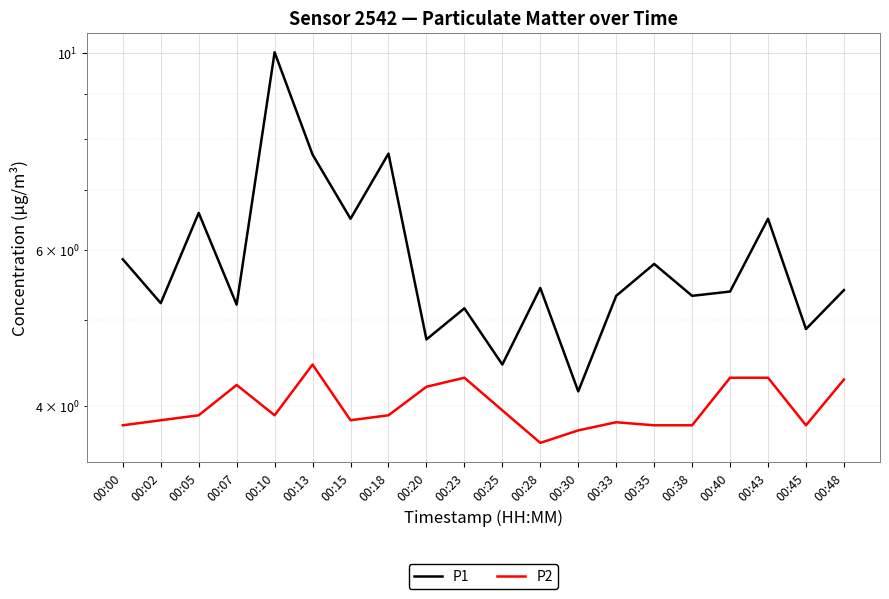

Reading left to right, transcribe all the data shown in this chart.

P1: 00:00=5.8	00:02=5.2	00:05=6.6	00:07=5.2	00:10=10.0	00:13=7.7	00:15=6.5	00:18=7.7	00:20=4.8	00:23=5.2	00:25=4.5	00:28=5.4	00:30=4.2	00:33=5.3	00:35=5.8	00:38=5.3	00:40=5.4	00:43=6.5	00:45=4.9	00:48=5.4
P2: 00:00=3.8	00:02=3.9	00:05=3.9	00:07=4.2	00:10=3.9	00:13=4.5	00:15=3.9	00:18=3.9	00:20=4.2	00:23=4.3	00:25=4.0	00:28=3.6	00:30=3.8	00:33=3.8	00:35=3.8	00:38=3.8	00:40=4.3	00:43=4.3	00:45=3.8	00:48=4.3